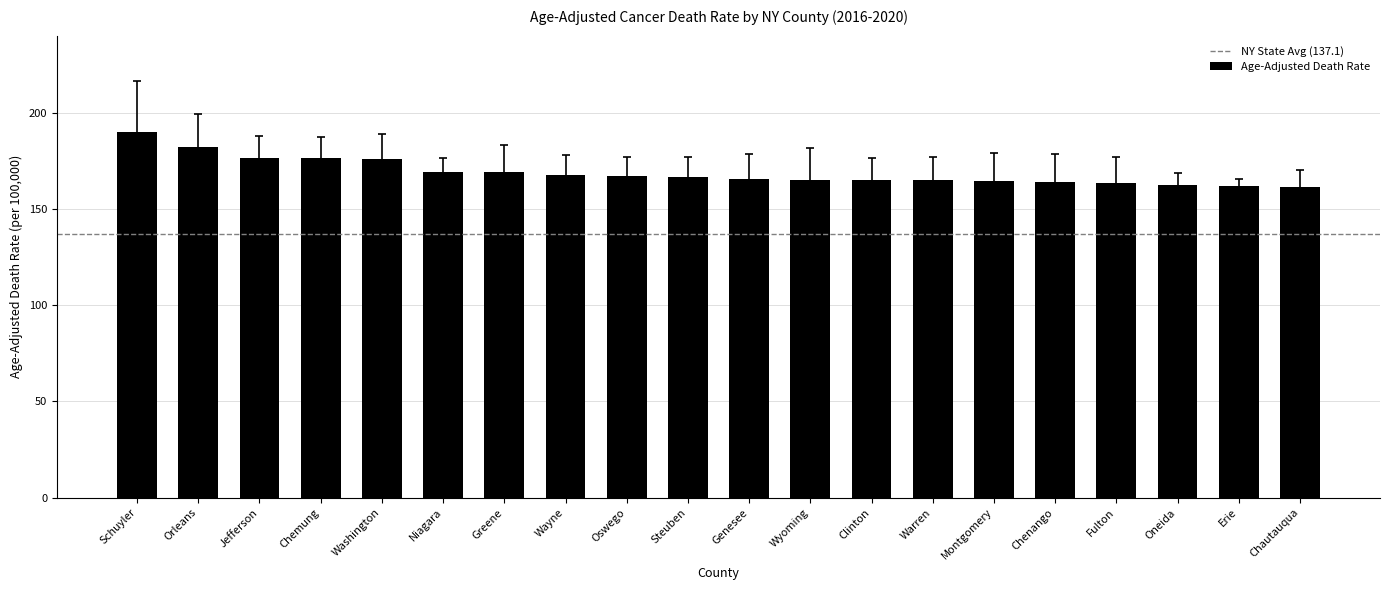

What is the difference between the maximum and second lowest values?

28.1